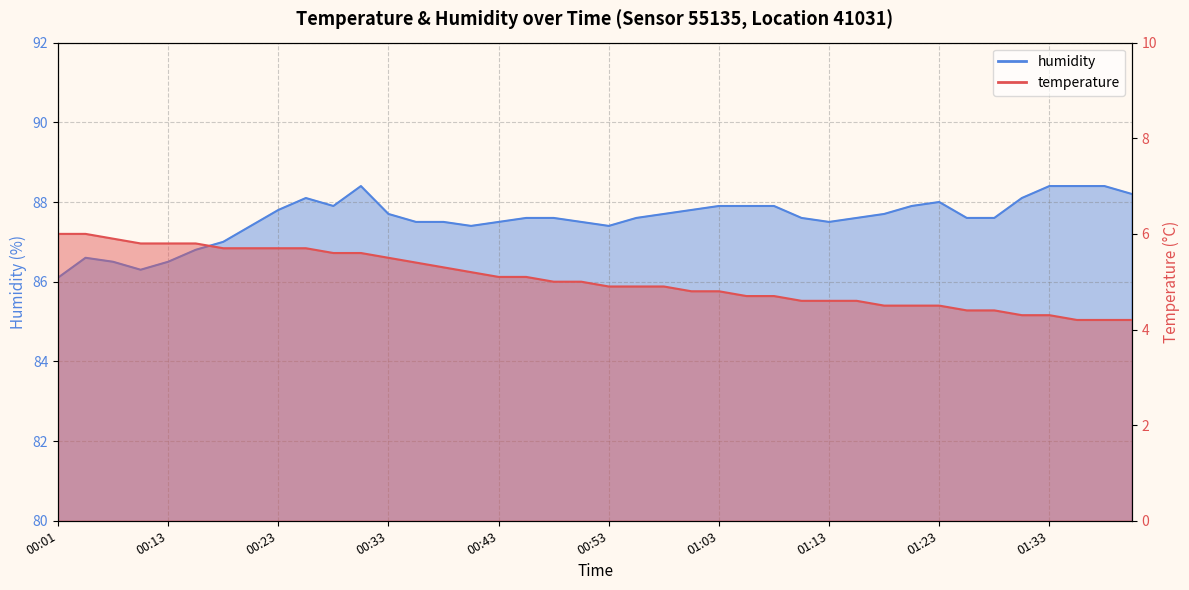

What is the minimum value for temperature?

4.2